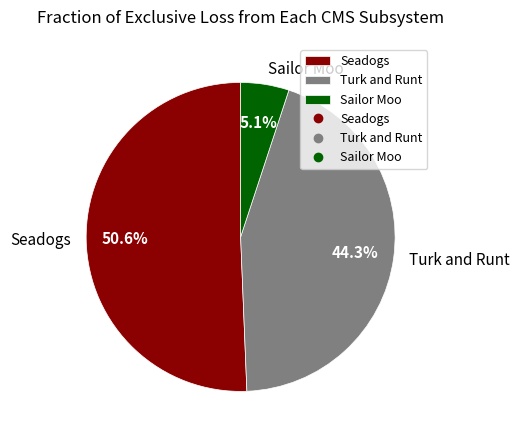

Which slice is the smallest?

Sailor Moo